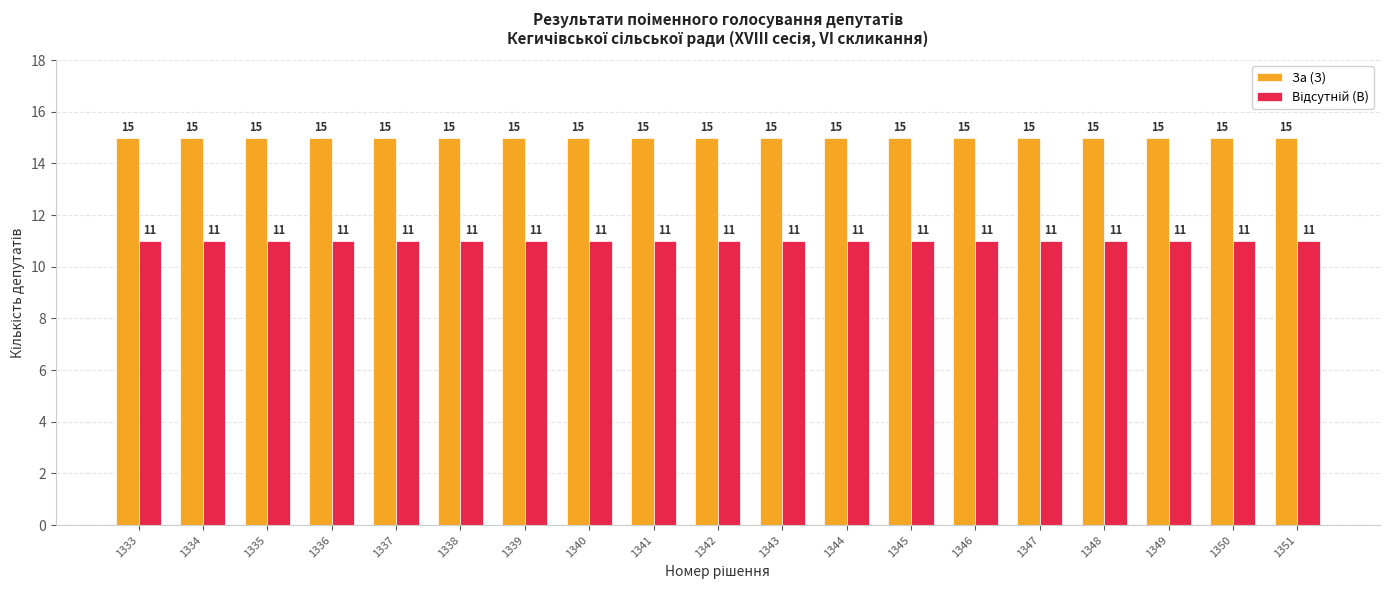

What is the total value across all series at 1337?

26